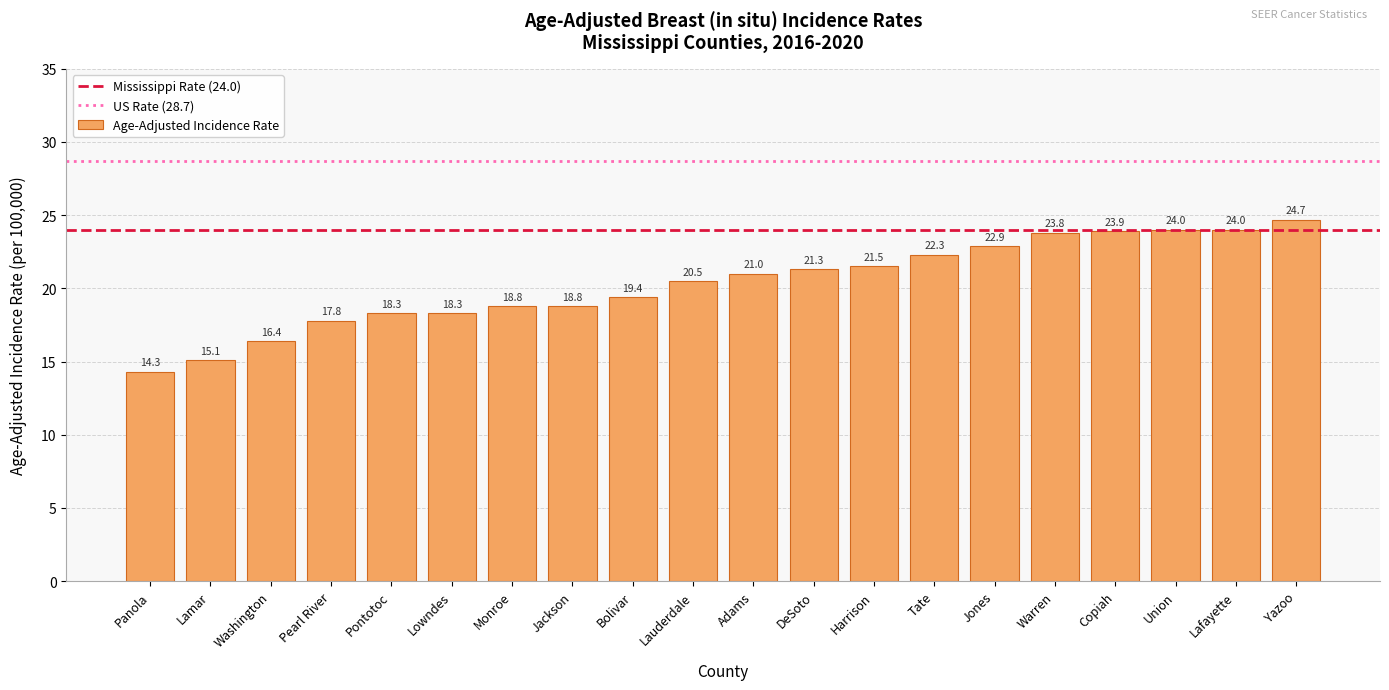

What is the value of the 11th bar from the left?

21.0